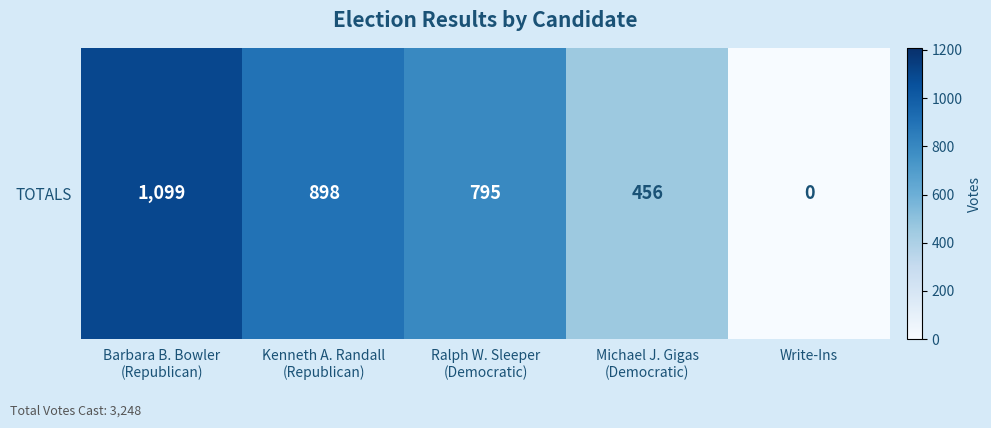

What is the change in value from Barbara B. Bowler
(Republican) to Ralph W. Sleeper
(Democratic)?

-304